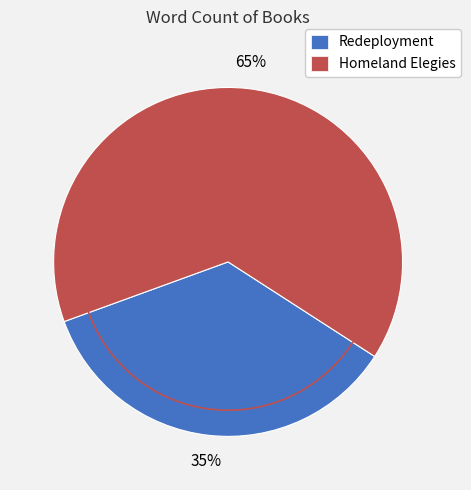

Which category accounts for the majority?

Homeland Elegies